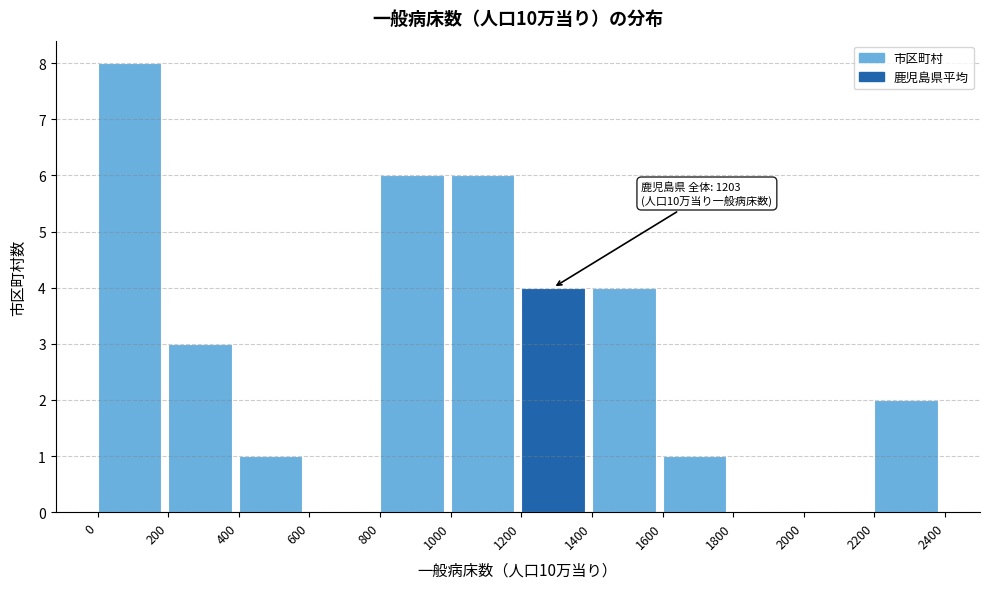

Over which range of the x-axis is the bar tallest?

0 to 200